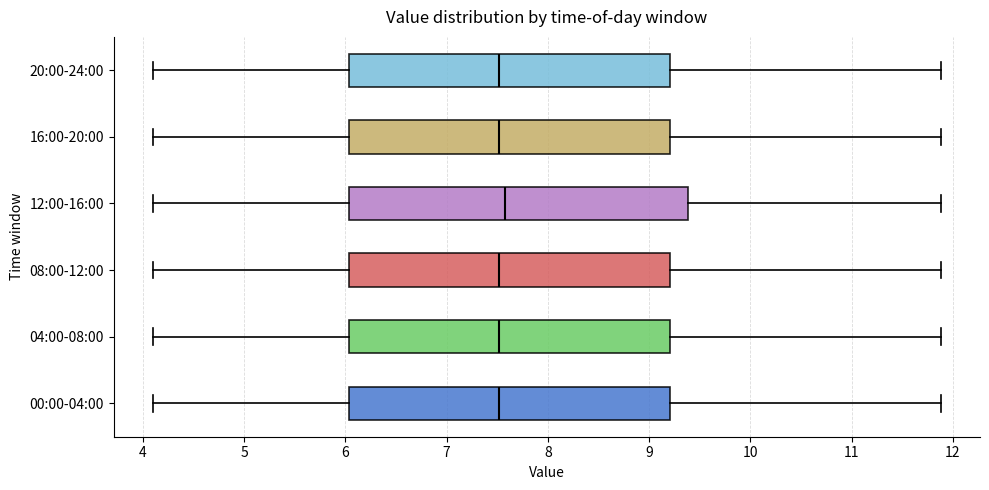

Reading bottom to top, transcribe this box plot: for each box, give where its median line is, the range the box spans, and where its two whiskers end, as read against the x-axis. The values are not printed on the chart, so give them approximately, as read against the axis.

00:00-04:00: median 7.5, box 6.0 to 9.2, whiskers 4.1 to 11.9
04:00-08:00: median 7.5, box 6.0 to 9.2, whiskers 4.1 to 11.9
08:00-12:00: median 7.5, box 6.0 to 9.2, whiskers 4.1 to 11.9
12:00-16:00: median 7.6, box 6.0 to 9.4, whiskers 4.1 to 11.9
16:00-20:00: median 7.5, box 6.0 to 9.2, whiskers 4.1 to 11.9
20:00-24:00: median 7.5, box 6.0 to 9.2, whiskers 4.1 to 11.9